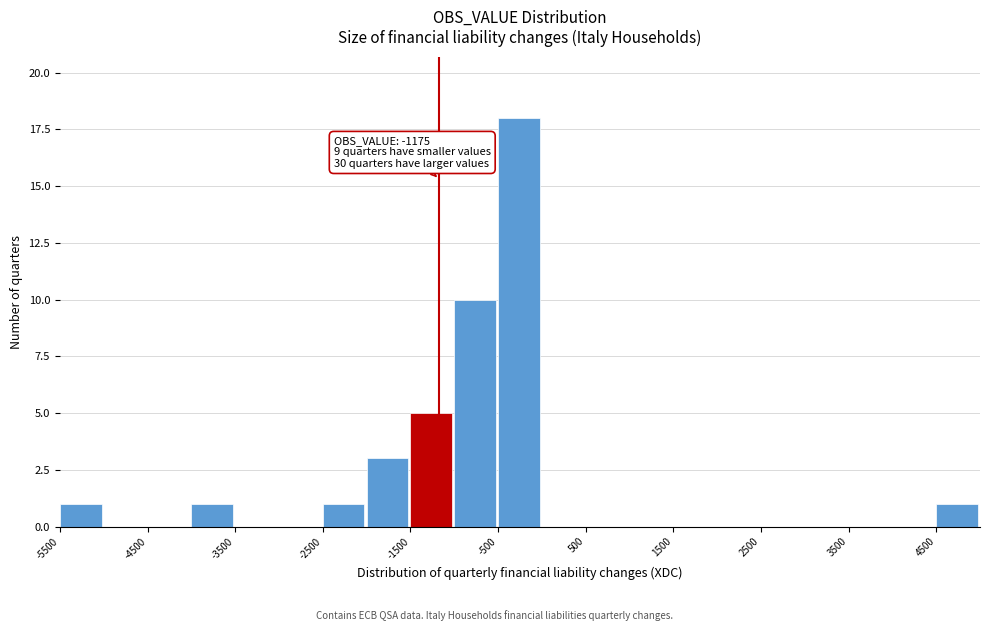

Over which range of the x-axis is the bar tallest?

-500 to 0